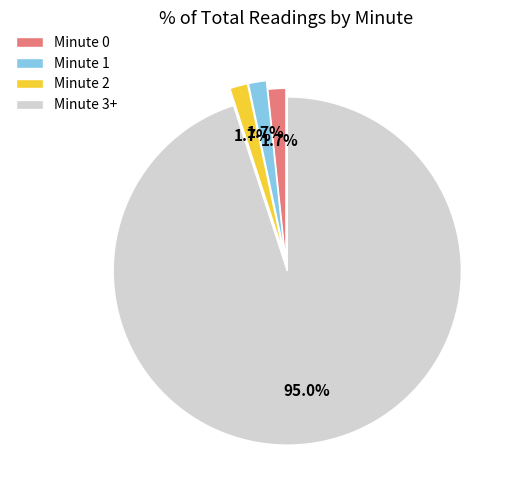

How many segments does this pie chart have?

4